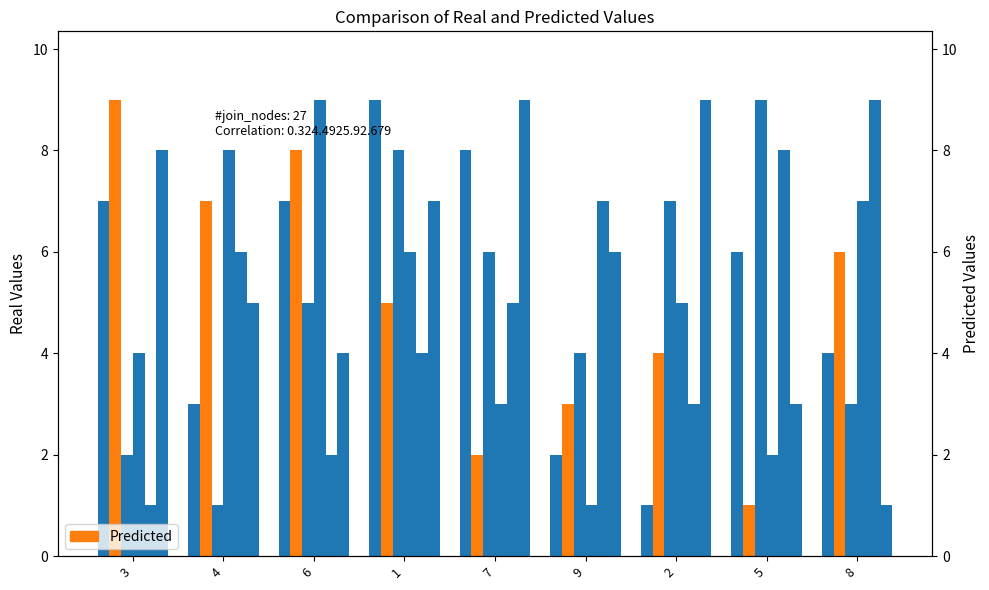

What is the difference between the maximum and minimum values in the Predicted series?

8